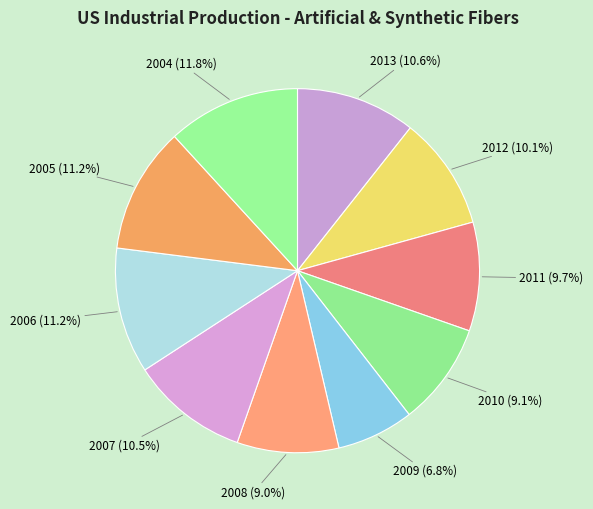

What is the total percentage of 2010 and 2012?

19.2%